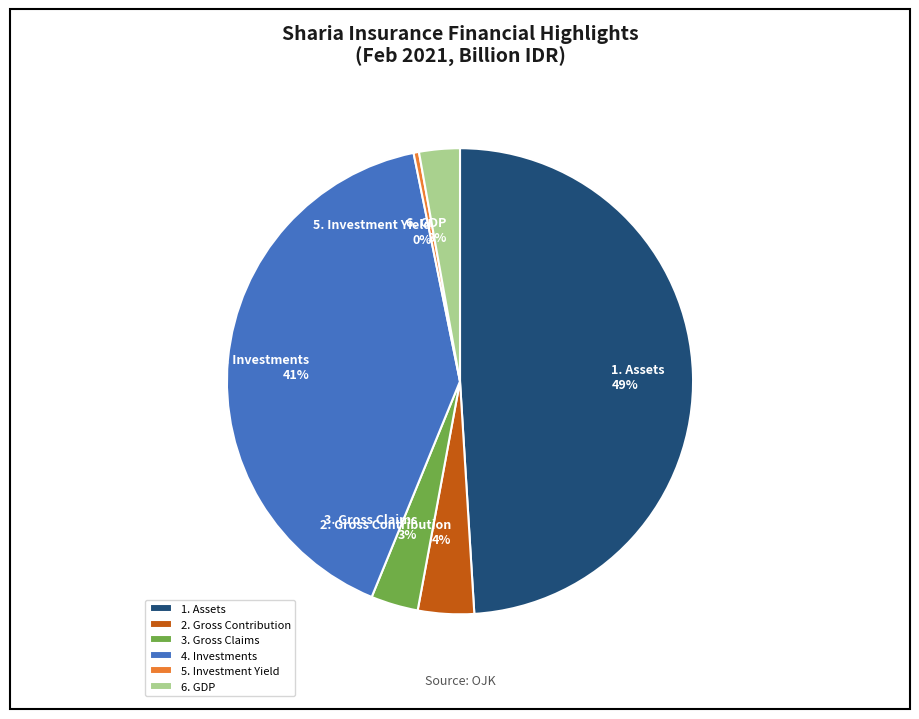

Which has a higher value, 6. GDP or 5. Investment Yield?

6. GDP